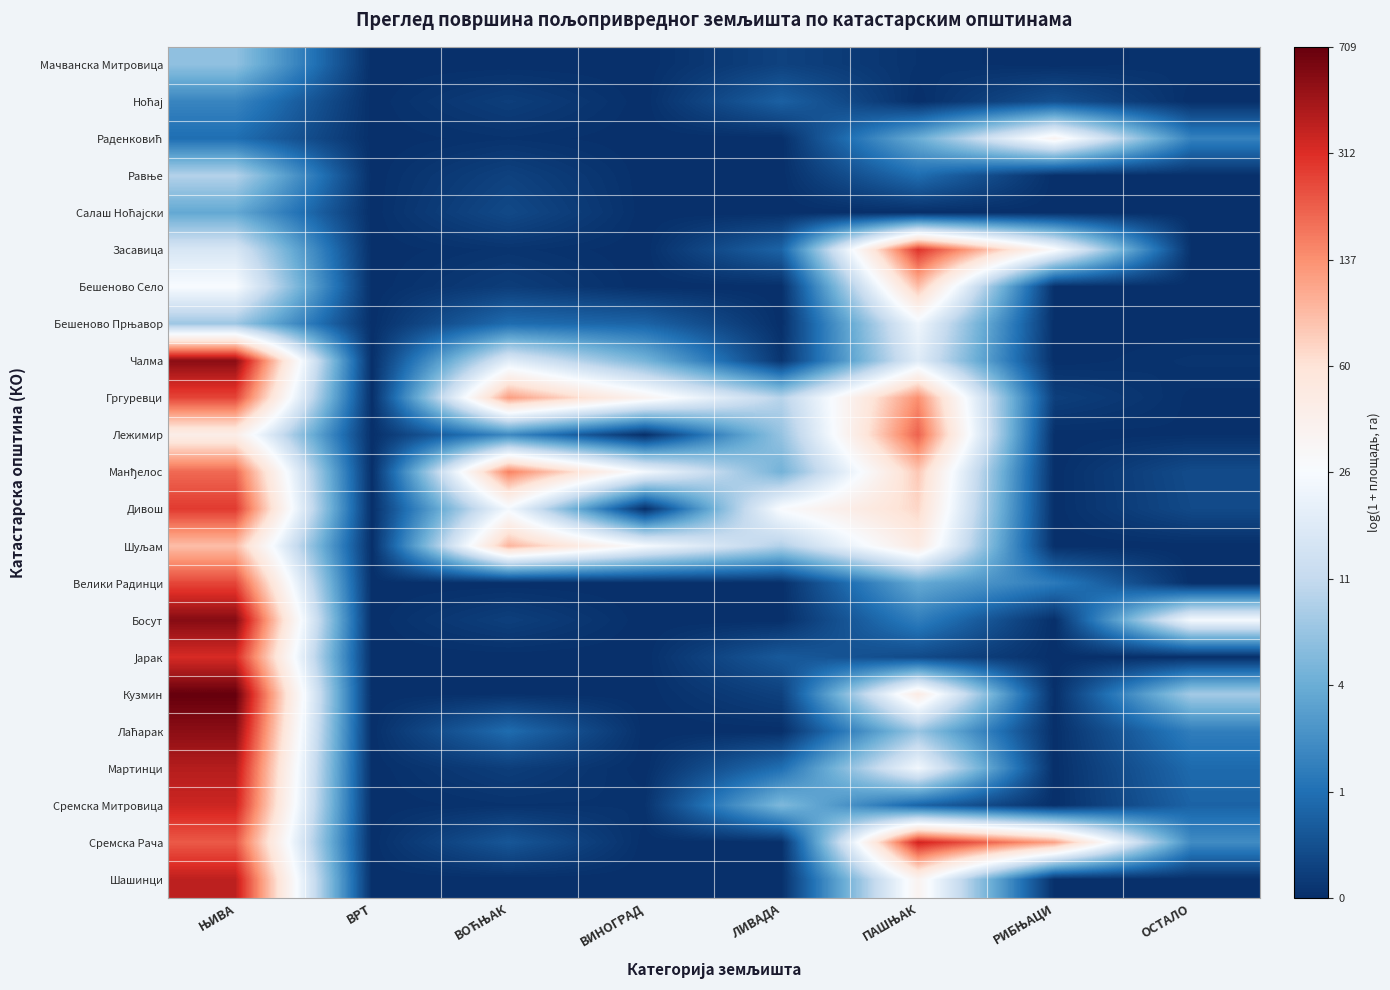

Rank the series by their maximum value, from highest to lowest.

Кузмин, Босут, Чалма, Лаћарак, Мартинци, Шашинци, Сремска Митровица, Сремска Рача, Јарак, Засавица, Дивош, Гргуревци, Велики Радинци, Лежимир, Манђелос, Шуљам, Бешеново Село, Раденковић, Бешеново Прњавор, Равње, Мачванска Митровица, Салаш Ноћајски, Ноћај